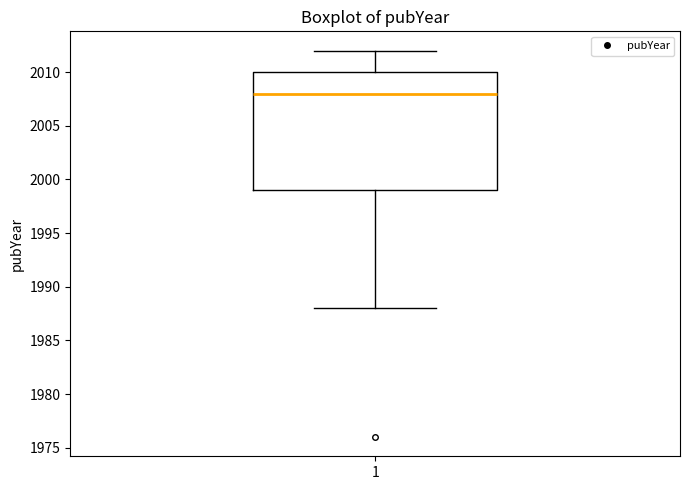

Transcribe this box plot: give where the median line is, the range the box spans, and where the two whiskers end, as read against the y-axis. The values are not printed on the chart, so give them approximately, as read against the axis.

median 2008, box 1999 to 2010, whiskers 1988 to 2012